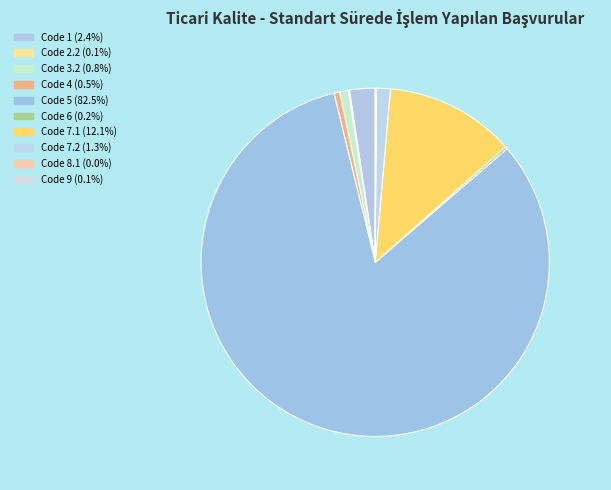

Rank the categories by value from lowest to highest.

8.1, 9, 2.2, 6, 4, 3.2, 7.2, 1, 7.1, 5